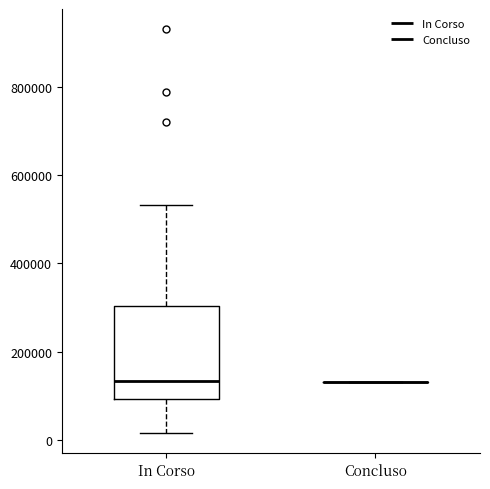

Reading left to right, read every box against the y-axis: the position of its median line, the range the box covers, and the ends of its whiskers. The values are not printed on the chart, so give them approximately, as read against the axis.

In Corso: median 140000, box 100000 to 300000, whiskers 20000 to 540000
Concluso: box collapsed to a line at 140000, whiskers 140000 to 140000